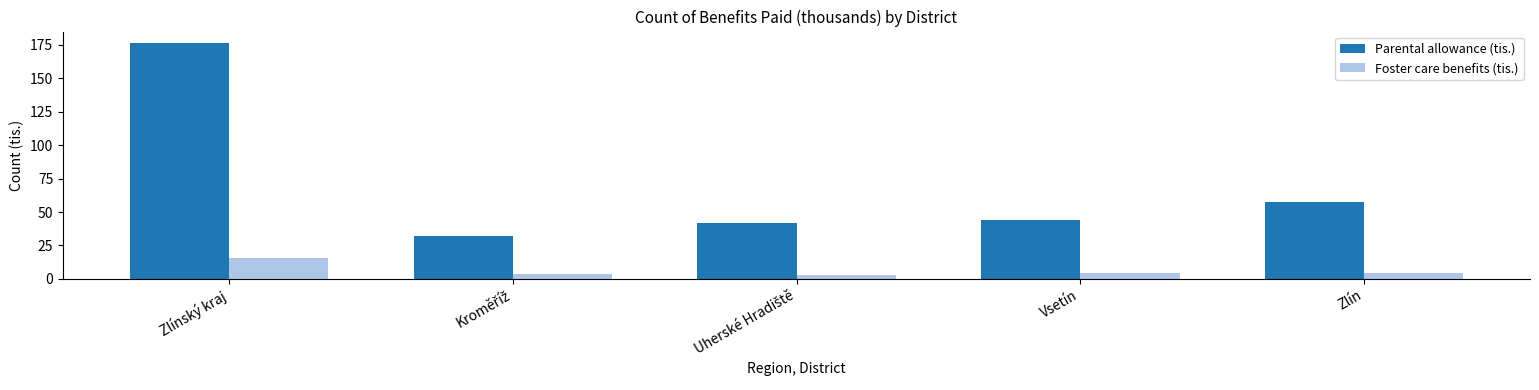

What is the difference between the second highest and second lowest values in the Foster care benefits (tis.) series?

1.0